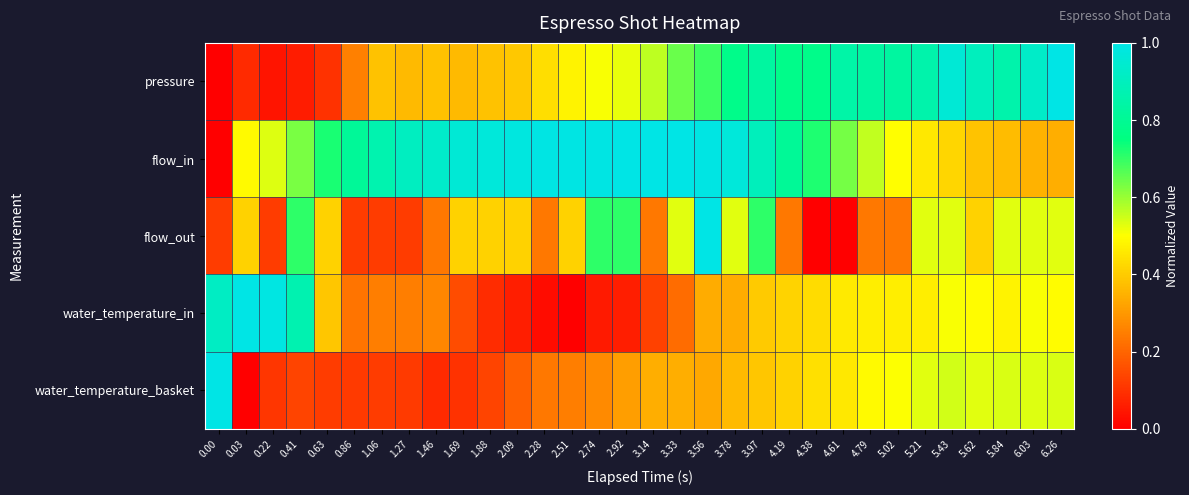

Reading left to right, transcribe all the data shown in this chart.

pressure: 0.00=0.0	0.03=0.1	0.22=0.0	0.41=0.1	0.63=0.1	0.86=0.3	1.06=0.4	1.27=0.4	1.46=0.4	1.69=0.4	1.88=0.4	2.09=0.4	2.28=0.4	2.51=0.5	2.74=0.5	2.92=0.5	3.14=0.6	3.33=0.6	3.56=0.7	3.78=0.8	3.97=0.8	4.19=0.8	4.38=0.8	4.61=0.8	4.79=0.8	5.02=0.8	5.21=0.9	5.43=1.0	5.62=0.9	5.84=0.9	6.03=0.9	6.26=1.0
flow_in: 0.00=0.0	0.03=0.5	0.22=0.5	0.41=0.6	0.63=0.7	0.86=0.8	1.06=0.9	1.27=0.9	1.46=0.9	1.69=1.0	1.88=1.0	2.09=1.0	2.28=1.0	2.51=1.0	2.74=1.0	2.92=1.0	3.14=1.0	3.33=1.0	3.56=1.0	3.78=1.0	3.97=0.9	4.19=0.8	4.38=0.7	4.61=0.6	4.79=0.6	5.02=0.5	5.21=0.5	5.43=0.4	5.62=0.4	5.84=0.4	6.03=0.3	6.26=0.3
flow_out: 0.00=0.1	0.03=0.4	0.22=0.1	0.41=0.7	0.63=0.4	0.86=0.1	1.06=0.1	1.27=0.1	1.46=0.2	1.69=0.4	1.88=0.4	2.09=0.4	2.28=0.2	2.51=0.4	2.74=0.7	2.92=0.7	3.14=0.2	3.33=0.5	3.56=1.0	3.78=0.5	3.97=0.7	4.19=0.2	4.38=0.0	4.61=0.0	4.79=0.2	5.02=0.2	5.21=0.5	5.43=0.5	5.62=0.4	5.84=0.5	6.03=0.5	6.26=0.5
water_temperature_in: 0.00=0.9	0.03=1.0	0.22=1.0	0.41=0.9	0.63=0.4	0.86=0.2	1.06=0.2	1.27=0.2	1.46=0.3	1.69=0.2	1.88=0.1	2.09=0.1	2.28=0.0	2.51=0.0	2.74=0.1	2.92=0.1	3.14=0.1	3.33=0.2	3.56=0.3	3.78=0.3	3.97=0.4	4.19=0.4	4.38=0.4	4.61=0.5	4.79=0.5	5.02=0.5	5.21=0.5	5.43=0.5	5.62=0.5	5.84=0.5	6.03=0.5	6.26=0.5
water_temperature_basket: 0.00=1.0	0.03=0.0	0.22=0.1	0.41=0.1	0.63=0.1	0.86=0.1	1.06=0.1	1.27=0.1	1.46=0.1	1.69=0.1	1.88=0.1	2.09=0.2	2.28=0.2	2.51=0.2	2.74=0.3	2.92=0.3	3.14=0.3	3.33=0.3	3.56=0.3	3.78=0.4	3.97=0.4	4.19=0.4	4.38=0.4	4.61=0.5	4.79=0.5	5.02=0.5	5.21=0.5	5.43=0.5	5.62=0.5	5.84=0.5	6.03=0.5	6.26=0.5